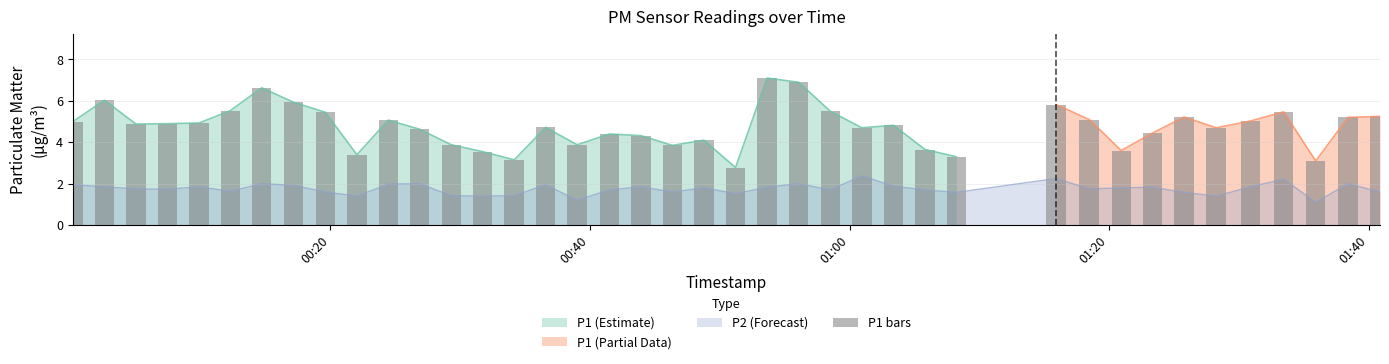

The value at 00:20 is 3.8. True or false?

False